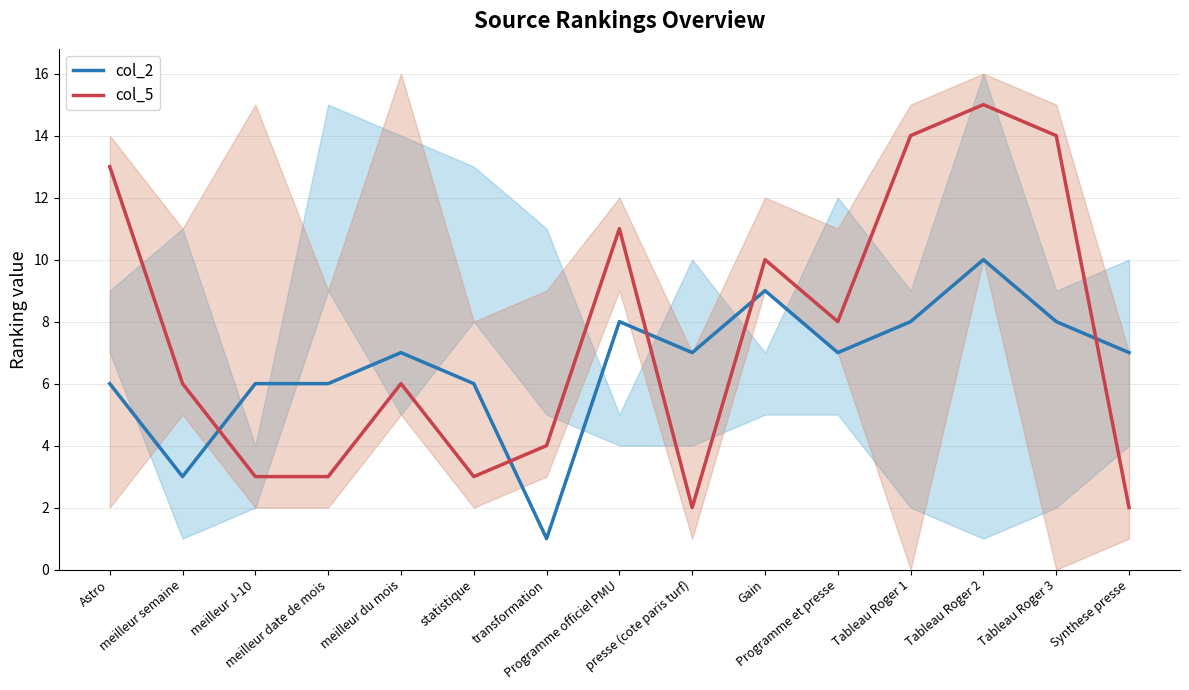

What is the approximate value of col_5_line at Gain?

10